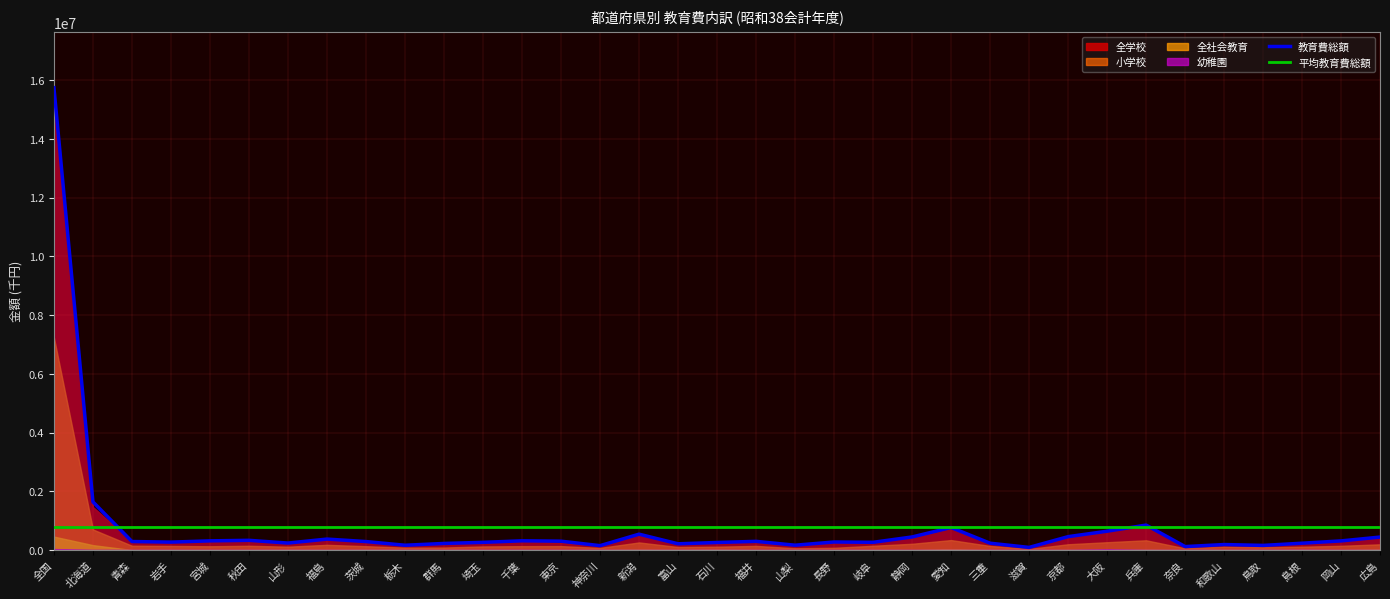

The value of 小学校 at 神奈川 is 72900. True or false?

True